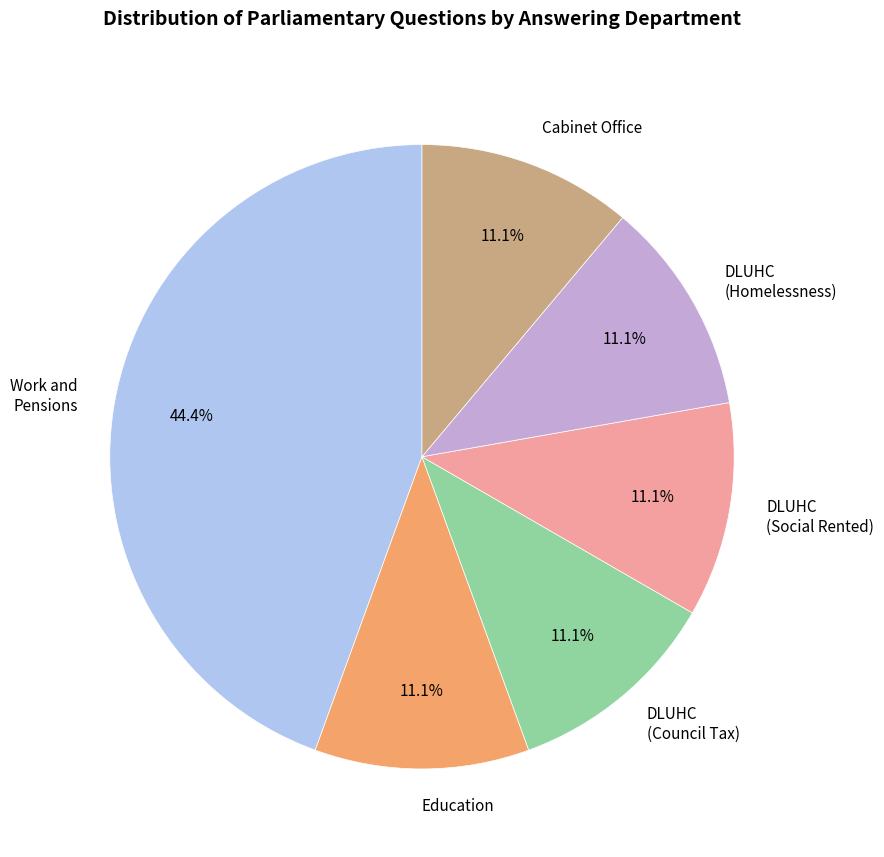

Is DLUHC (Social Rented) the majority of the pie?

No